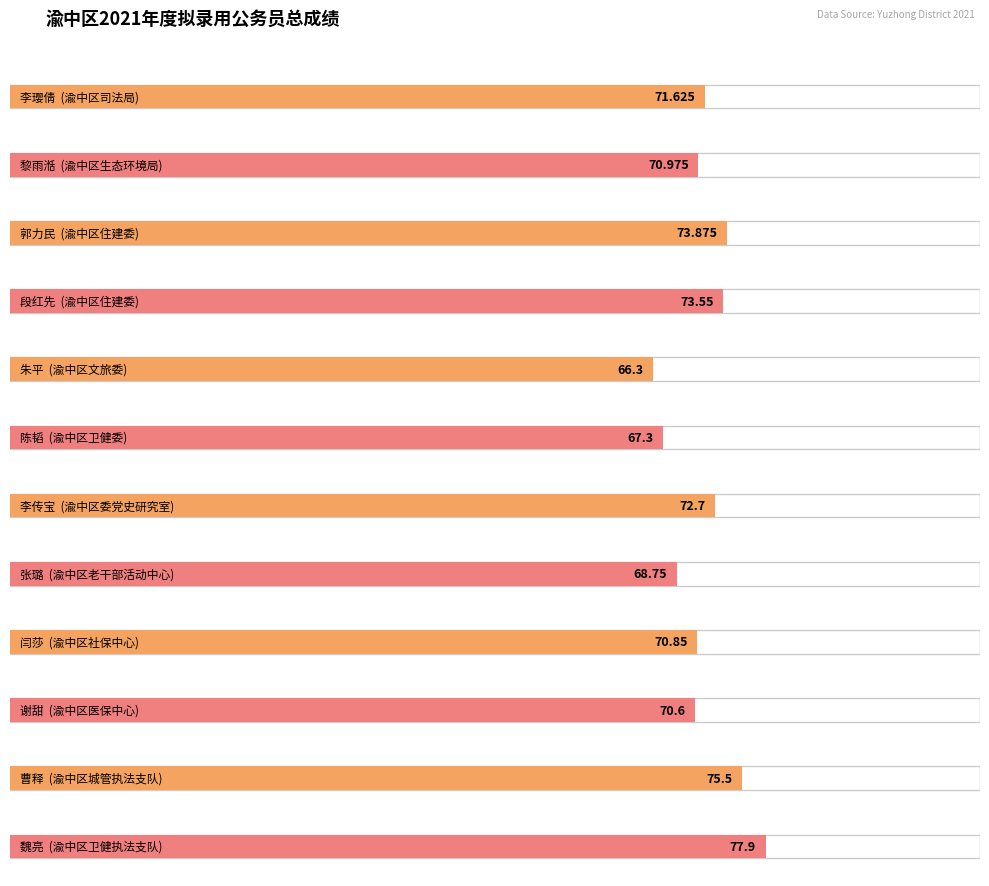

Which label corresponds to the largest value in the chart?

魏亮